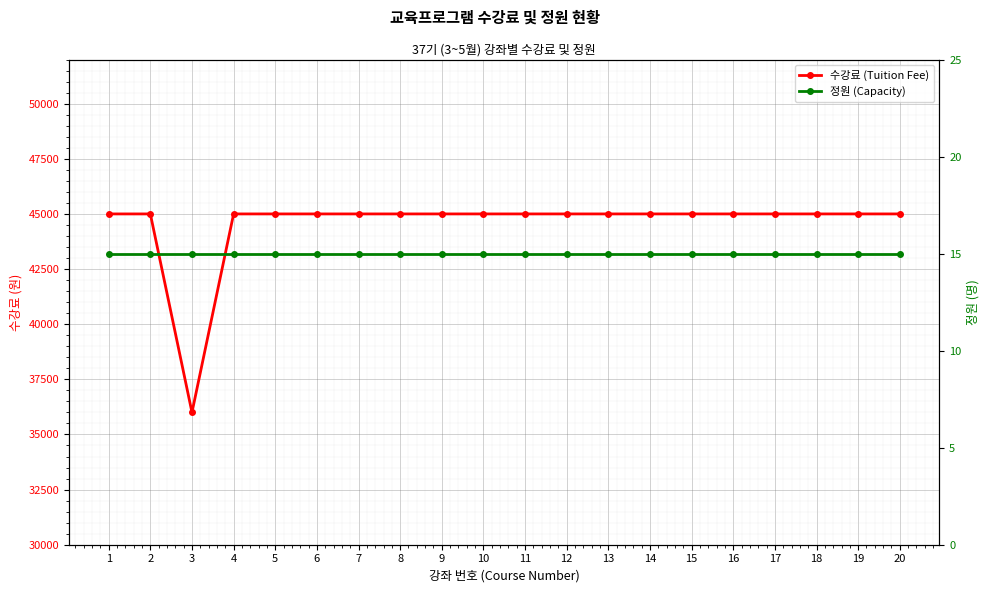

The 수강료 (Tuition Fee) series shows 19315 at 14. True or false?

False